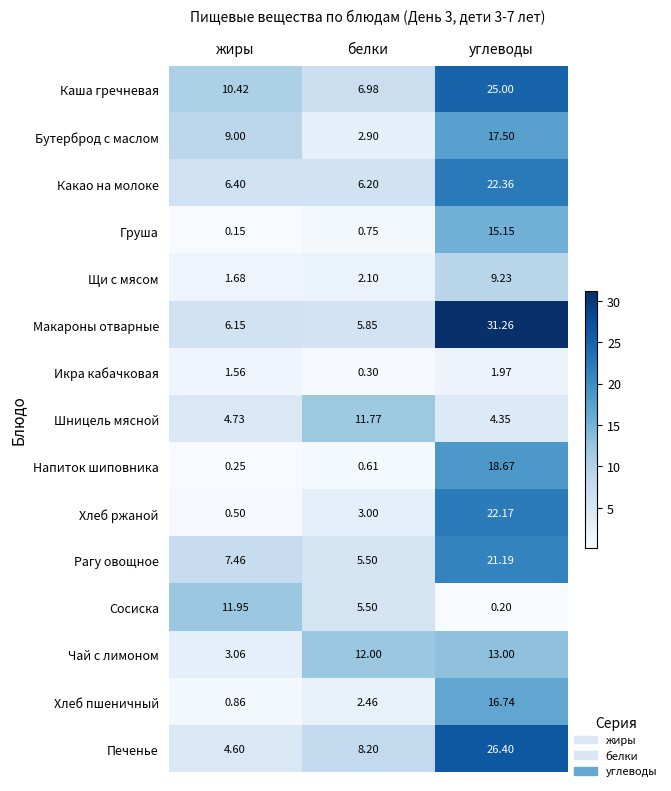

At which category is the sum across all series the highest?

углеводы